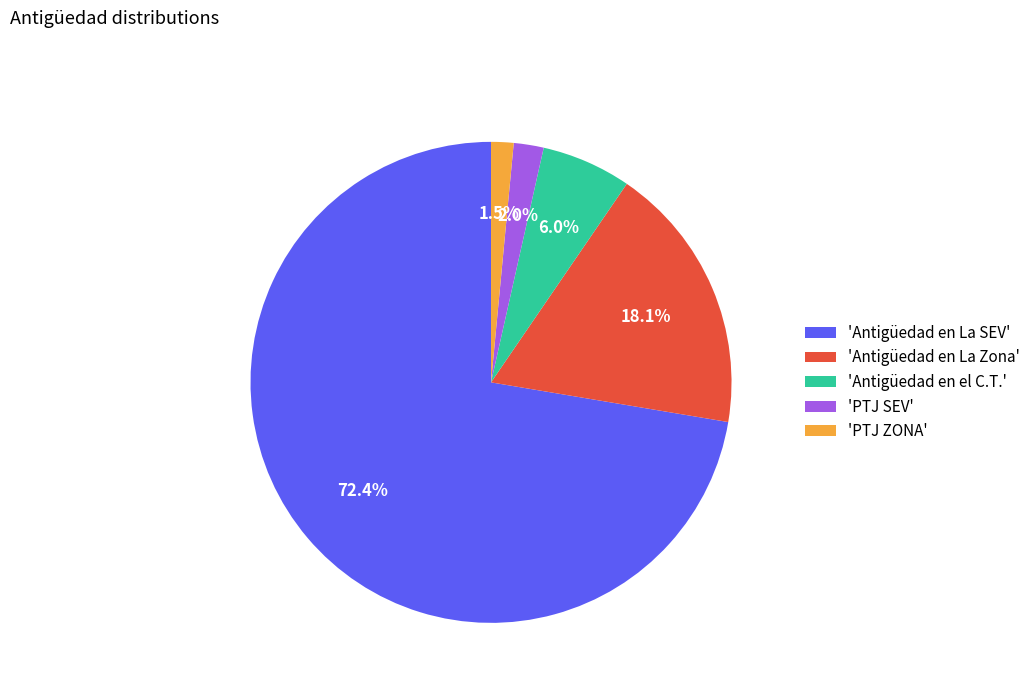

Which has a higher value, 'PTJ SEV' or 'Antigüedad en La Zona'?

'Antigüedad en La Zona'